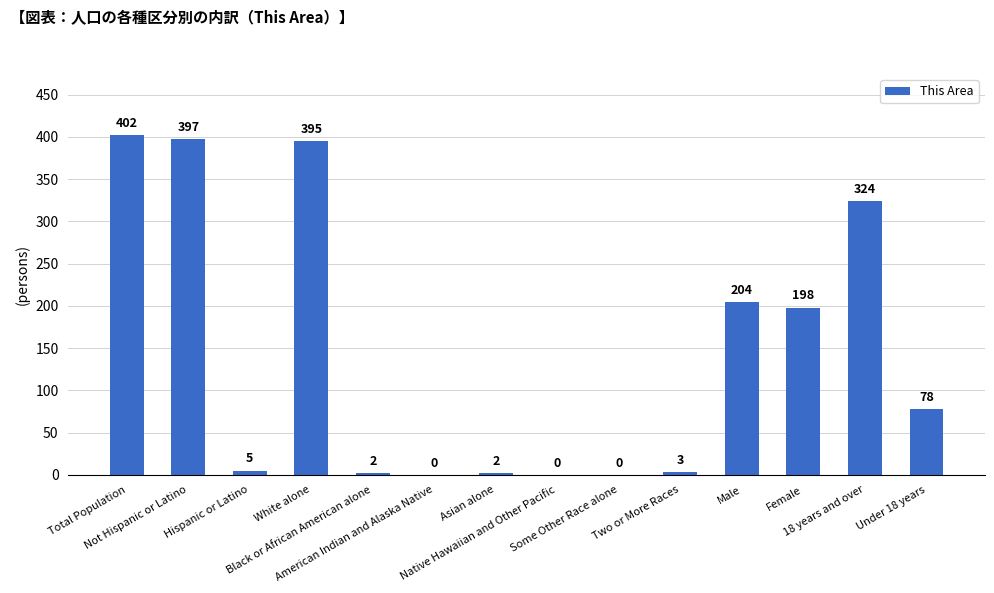

What is the sum of all values?

2010